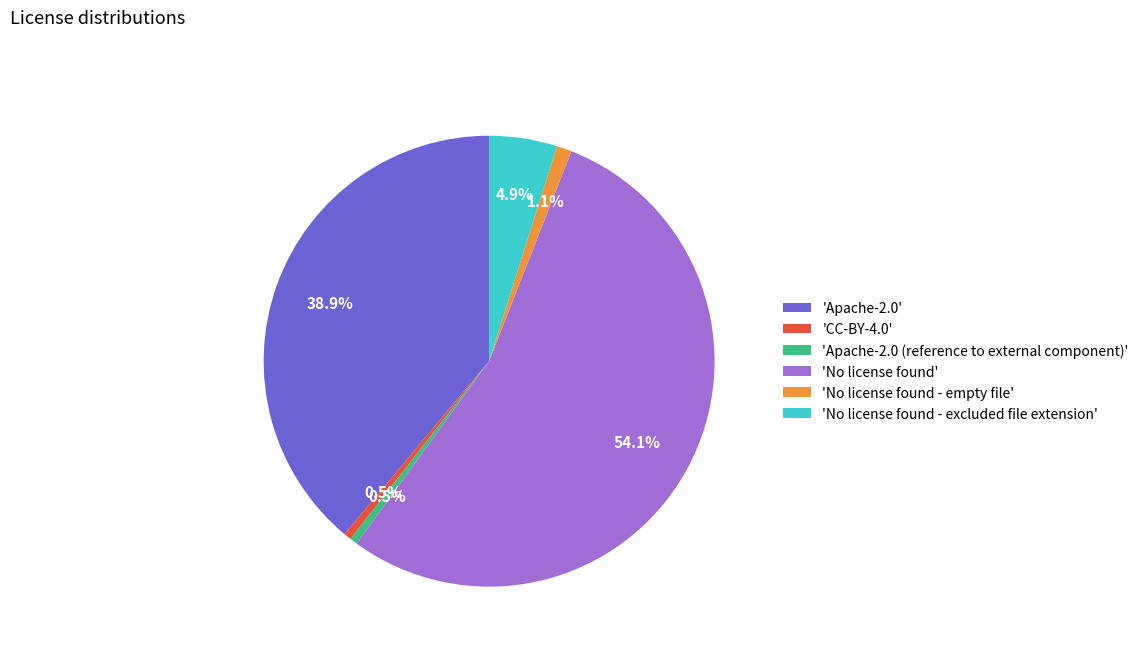

Combined, what portion of the pie is 'Apache-2.0 (reference to external component)' and 'No license found - empty file'?

1.6%